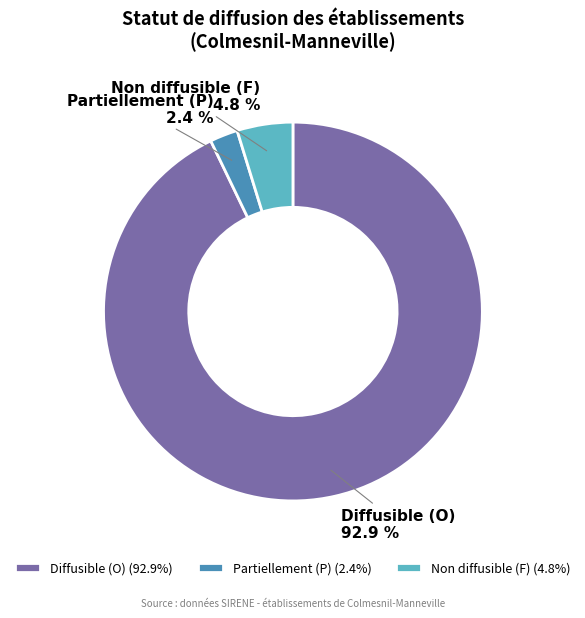

Does any single category account for the majority?

Yes